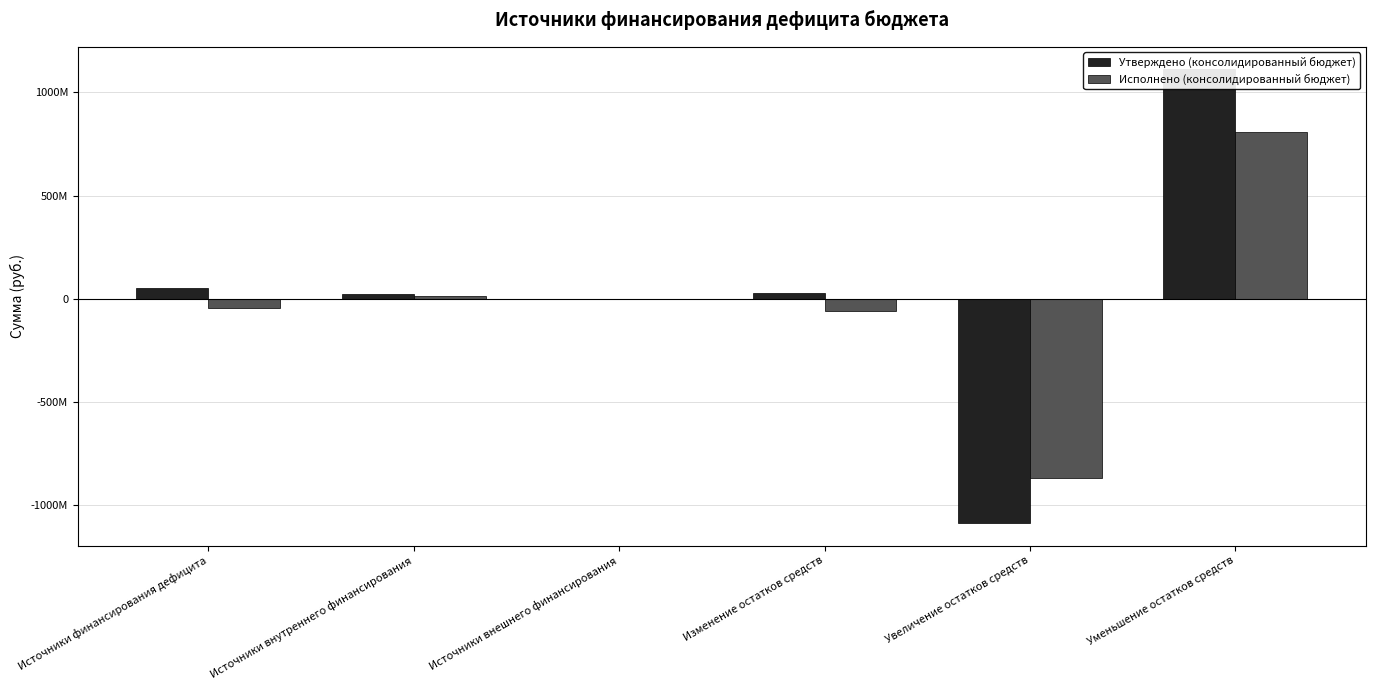

What are all the series names shown in the legend?

Утверждено (консолидированный бюджет), Исполнено (консолидированный бюджет)